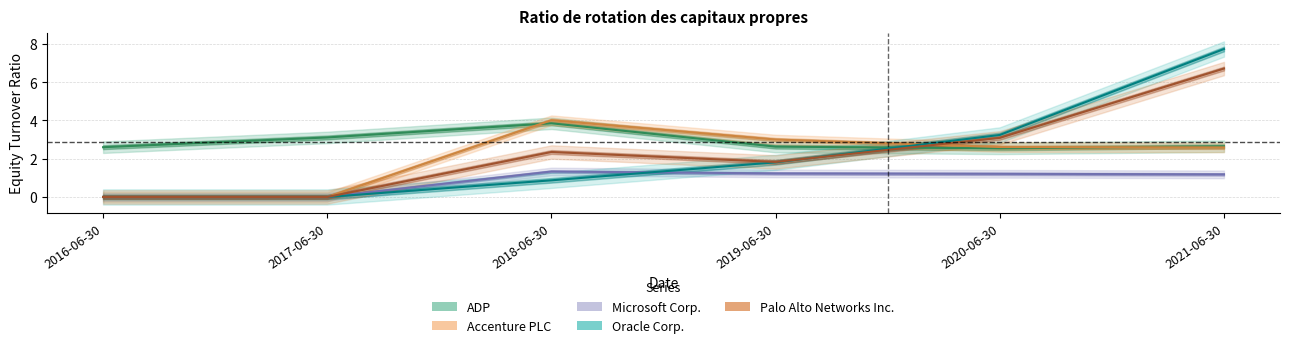

At which category does the chart reach its minimum across all series?

2016-06-30